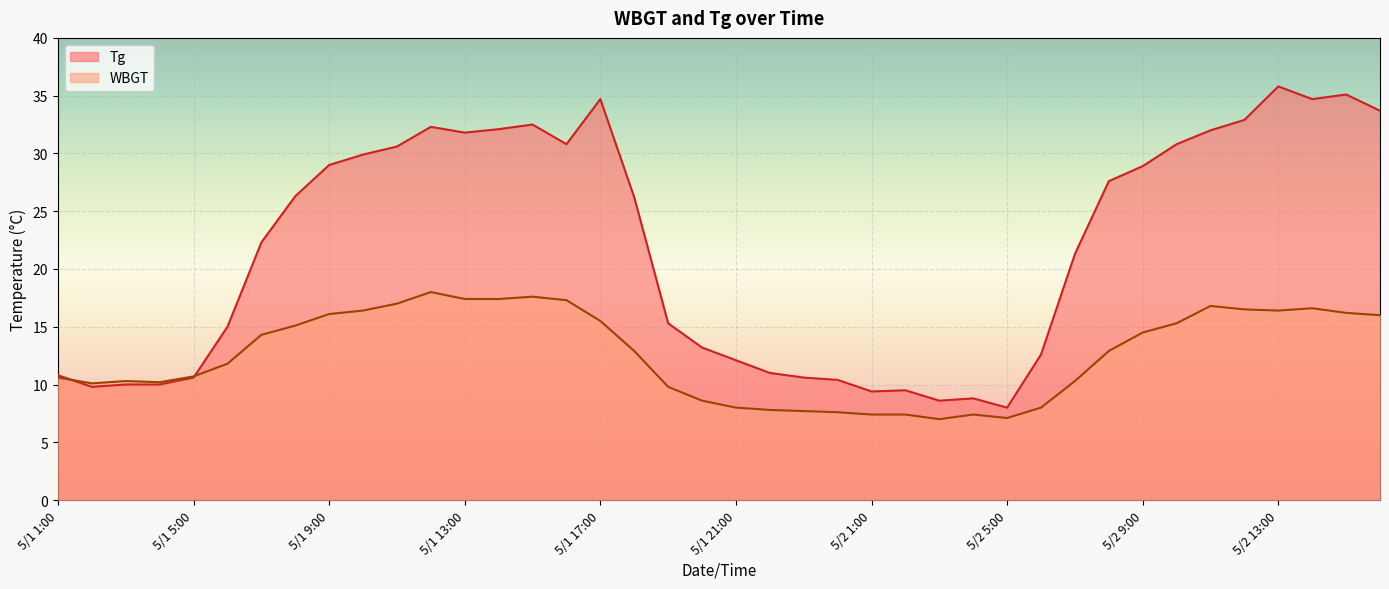

How many values in the WBGT series are below 12?

19